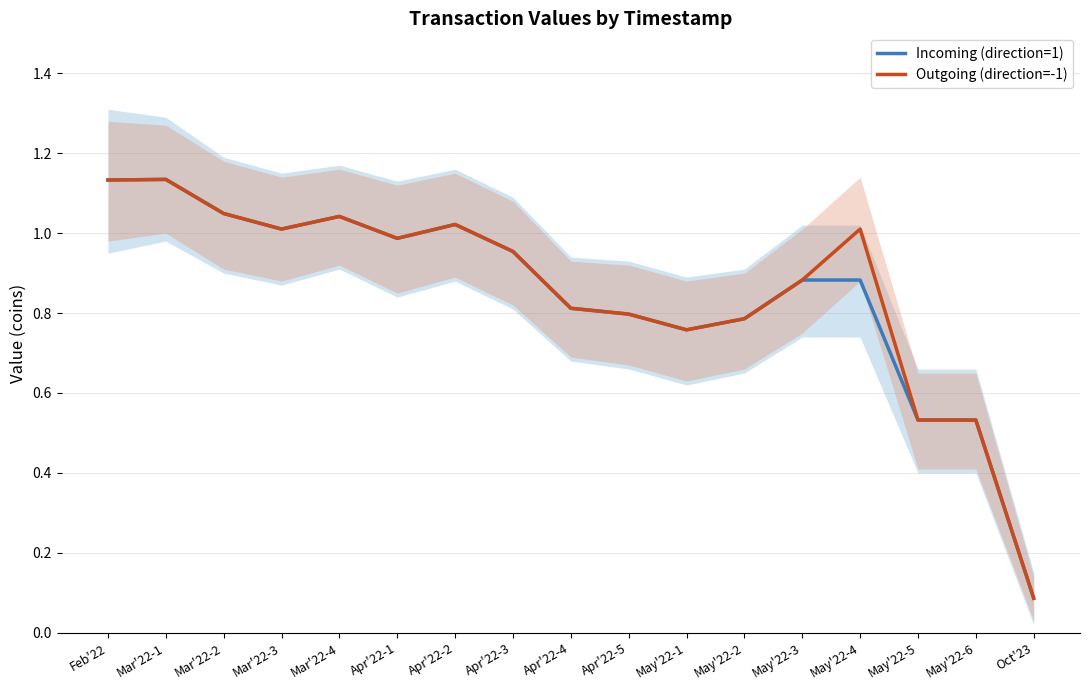

Does the chart display data point markers on the line(s)?

No